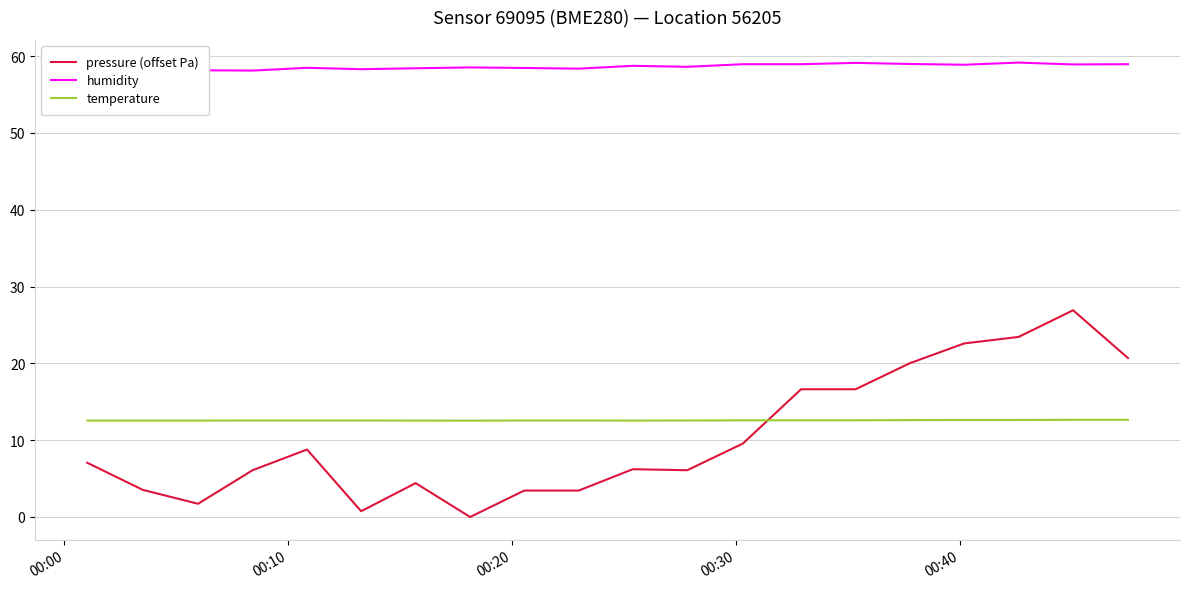

How many times do temperature and pressure (offset Pa) cross each other?

1